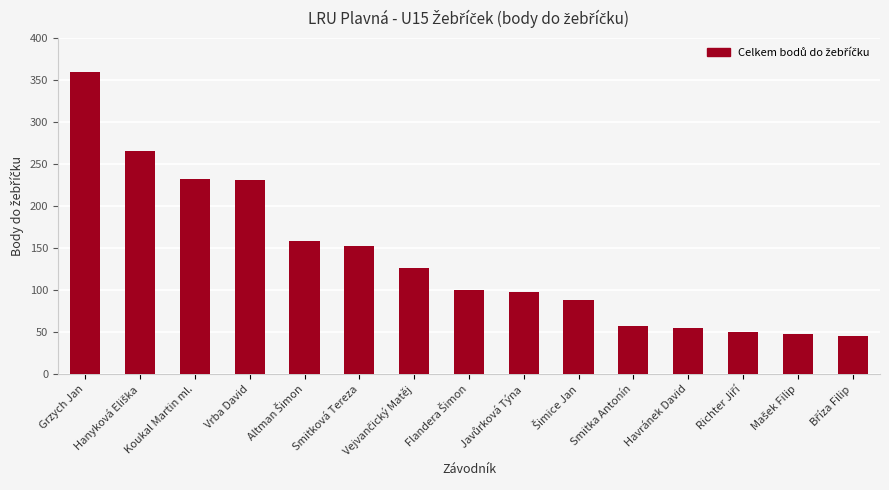

What is the difference between the second highest and minimum values?

220